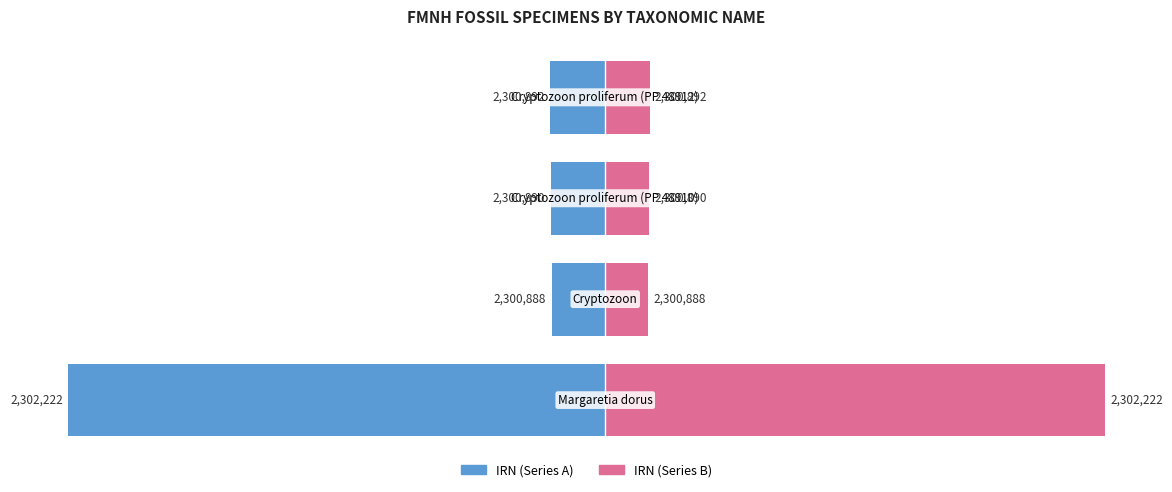

Are the bars grouped side by side (vs. stacked)?

Yes